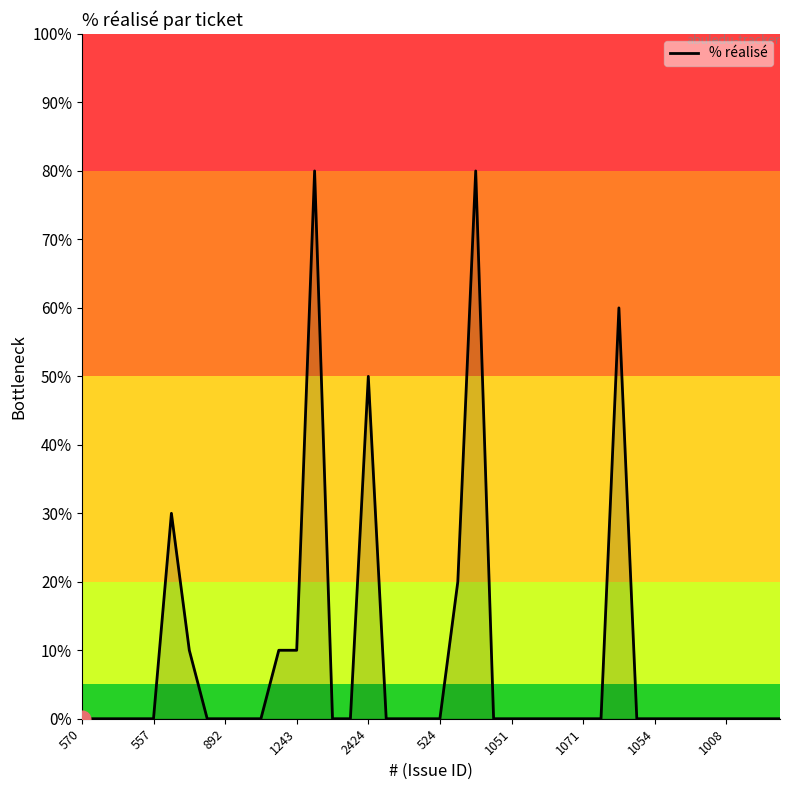

Reading right to left, list all the values displayed in this chart.

0	0	0	0	0	0	0	0	0	60	0	0	0	0	0	0	0	80	20	0	0	0	0	50	0	0	80	10	10	0	0	0	0	10	30	0	0	0	0	0